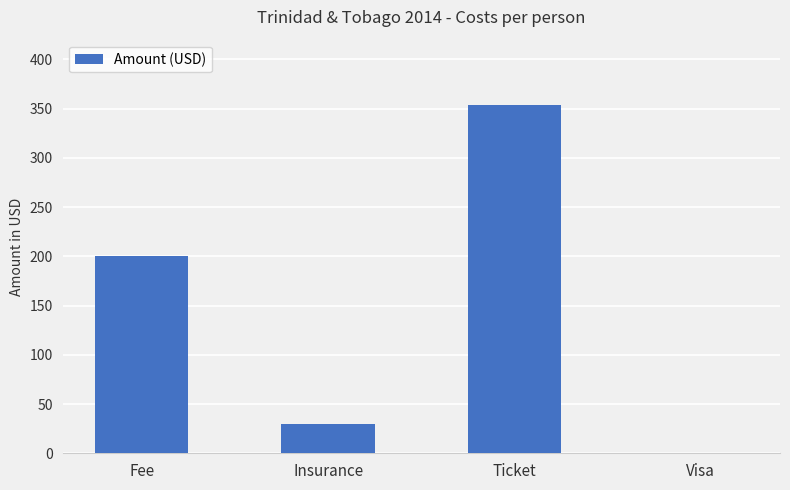

The chart shows a value of 491 at Ticket. True or false?

False